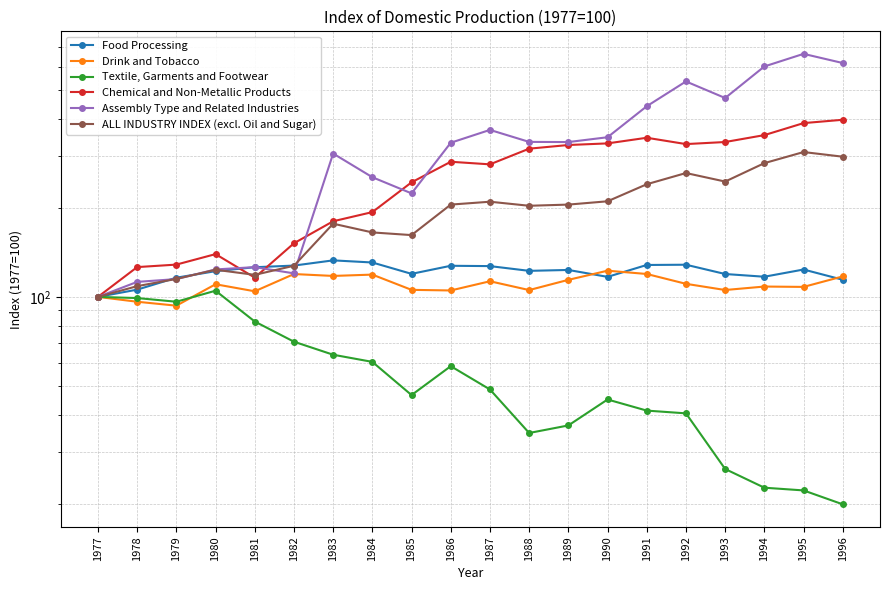

True or false: Assembly Type and Related Industries and ALL INDUSTRY INDEX (excl. Oil and Sugar) cross at least once.

True